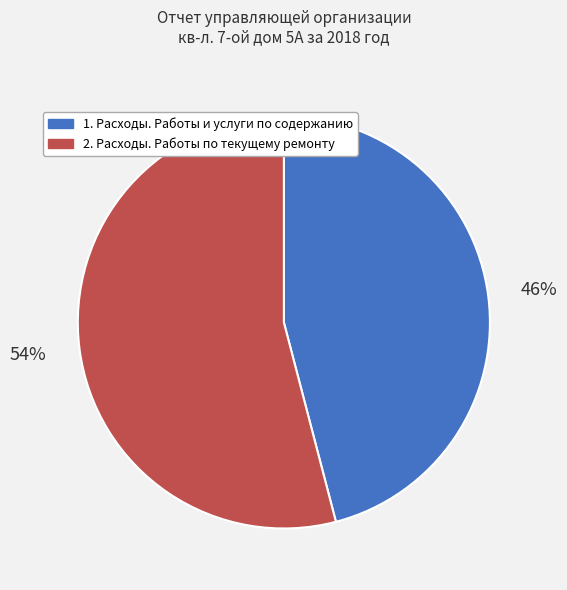

To the nearest percent, what is the average slice percentage?

50%